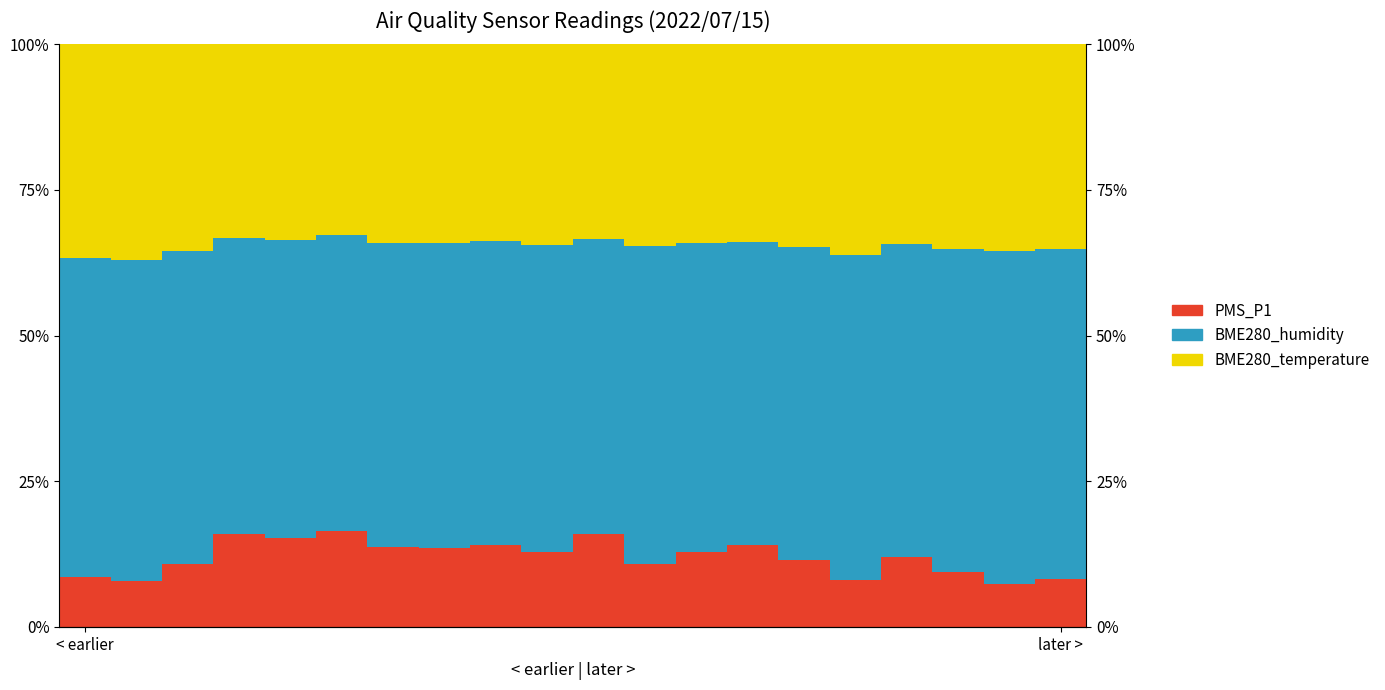

What is the highest value of the BME280_temperature series?

37.1